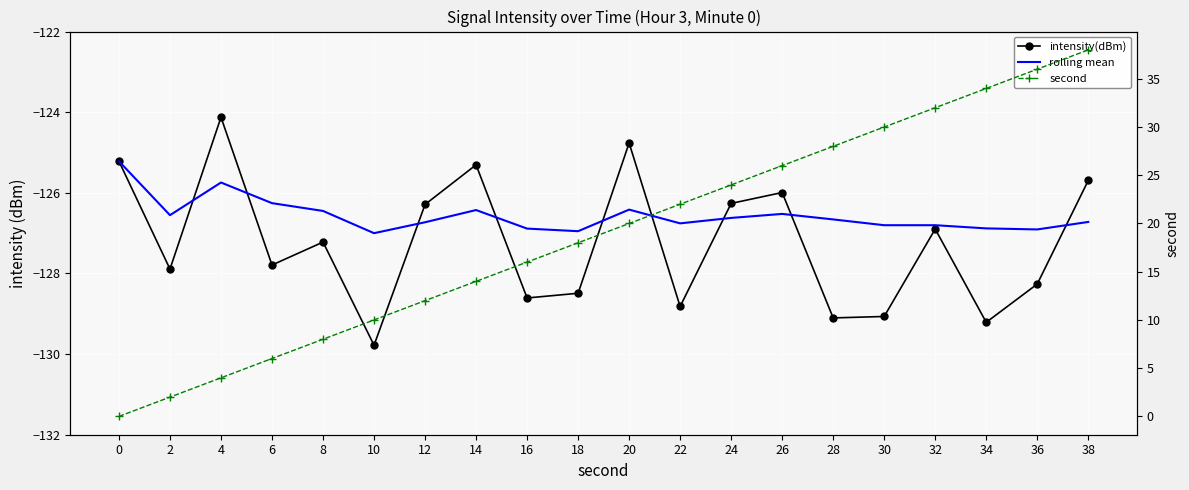

What is the average value of the rolling mean series?

-126.6